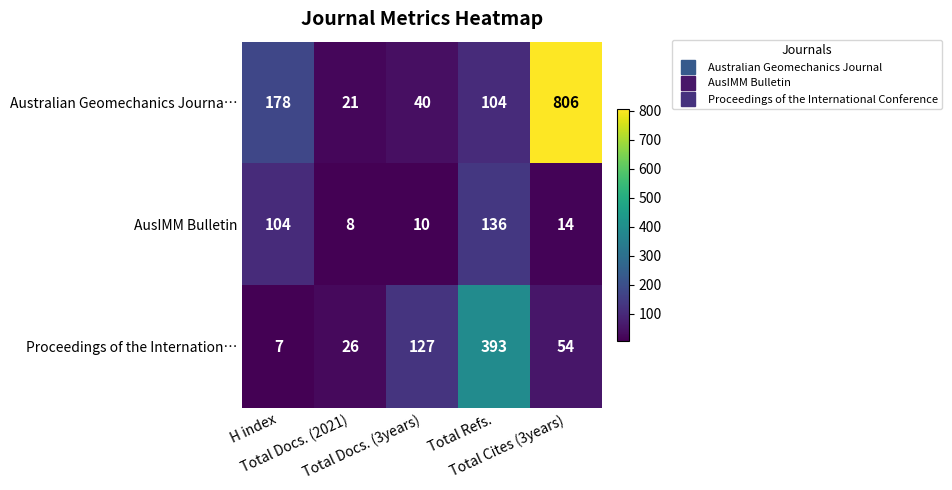

Which series changed the most between H index and Total Docs. (2021)?

Australian Geomechanics Journa…